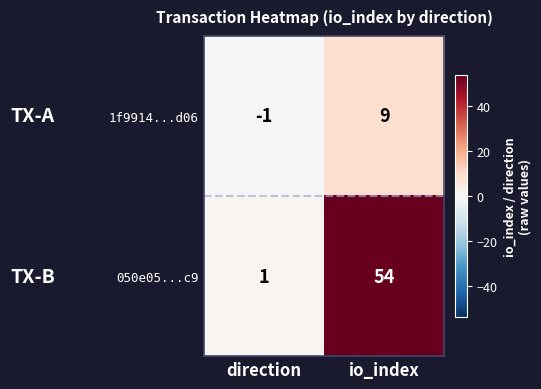

What is the sum of all 050e05...c9 values?

55